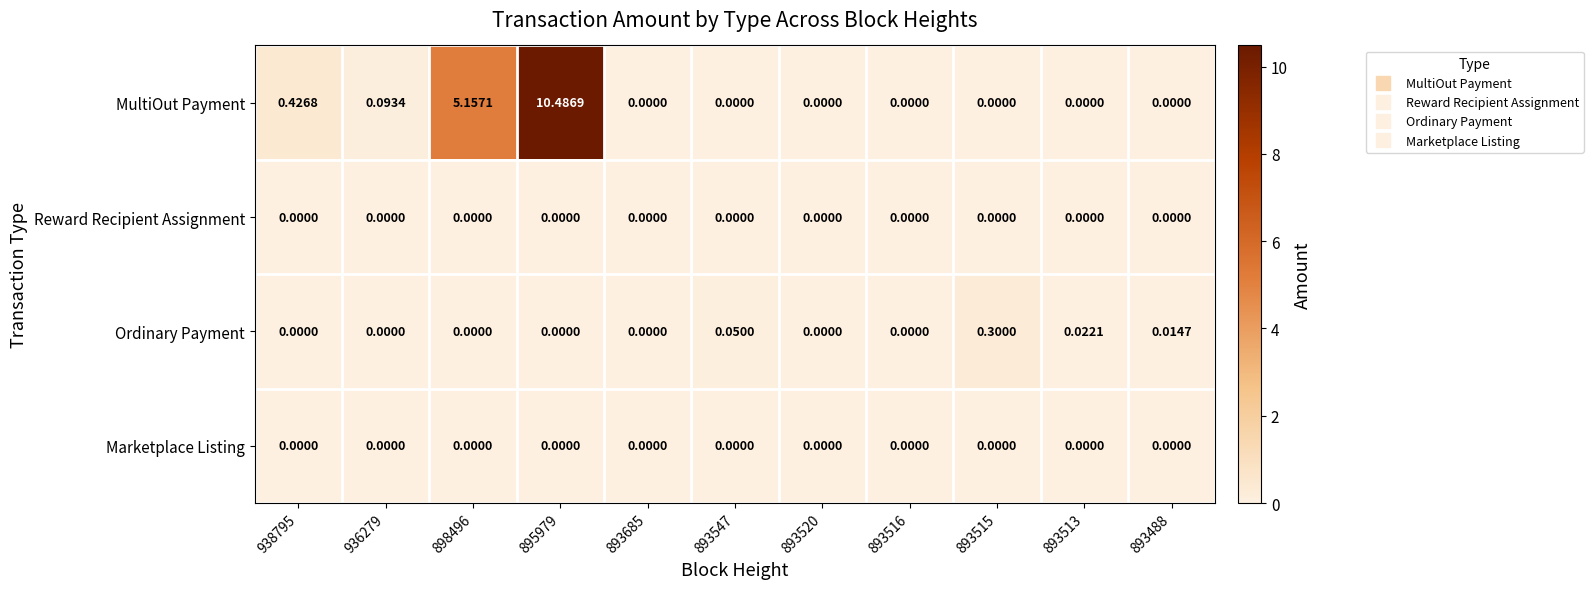

Which series changed the most between 893685 and 893513?

Ordinary Payment